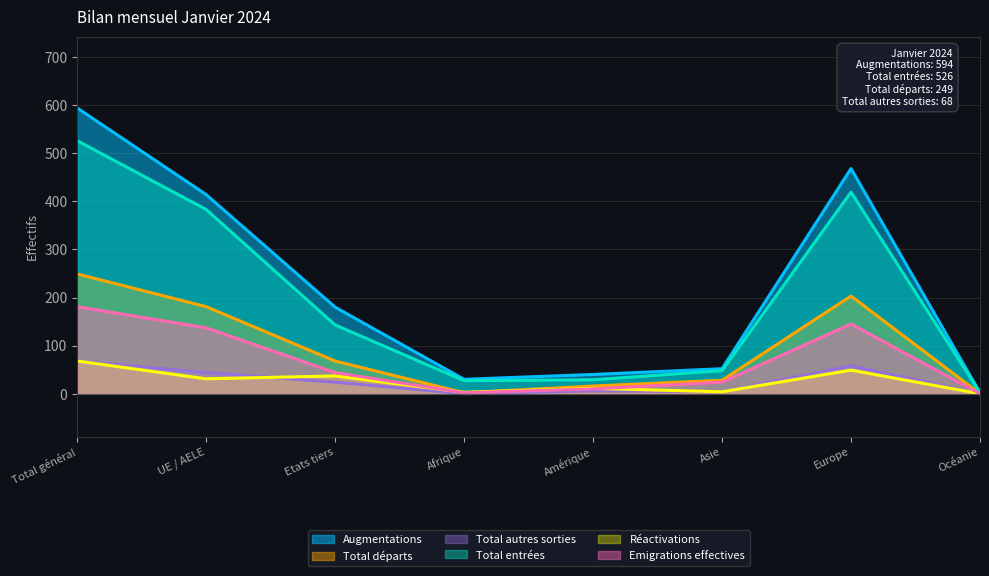

Is it true that Augmentations equals 246 at Total général?

False